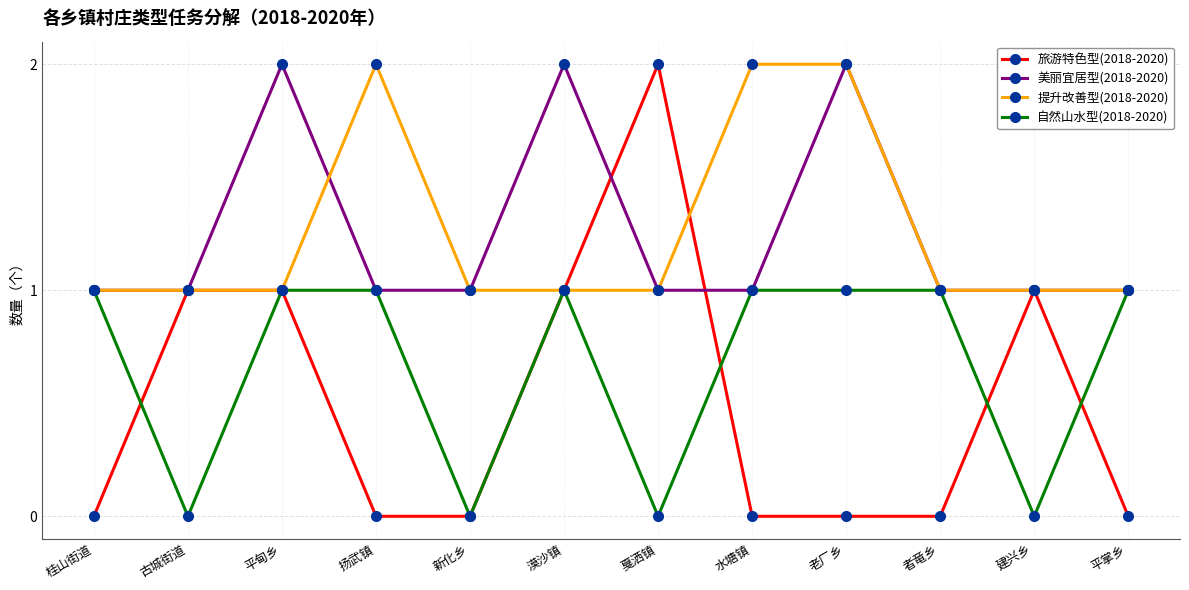

What is the difference between the maximum and minimum values in the 美丽宜居型(2018-2020) series?

1